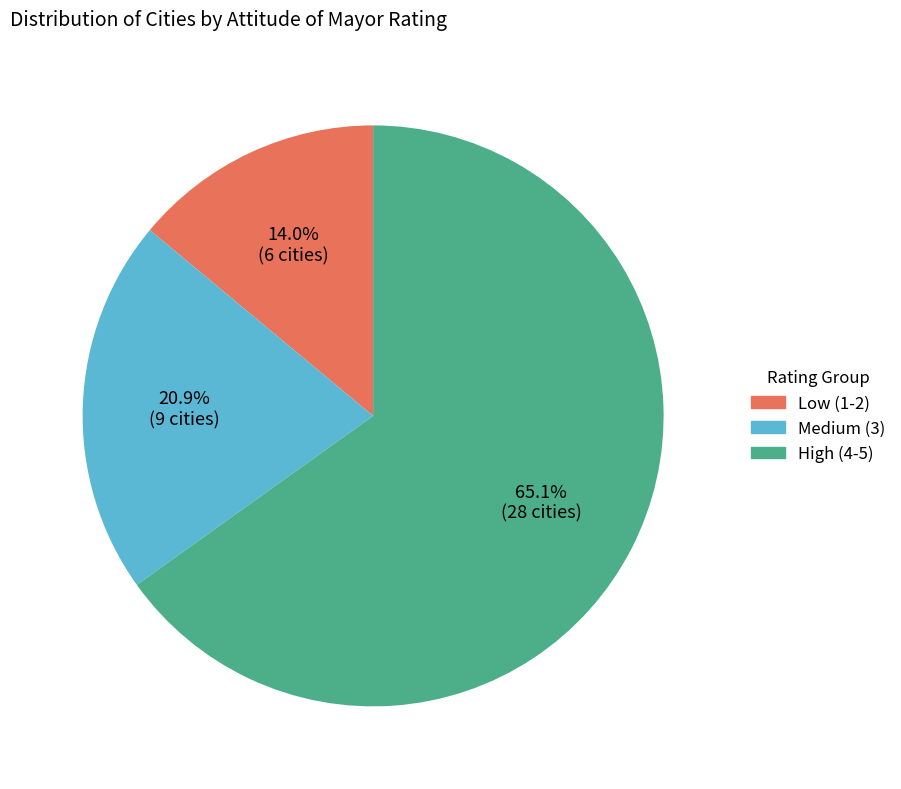

Does any single category account for the majority?

Yes